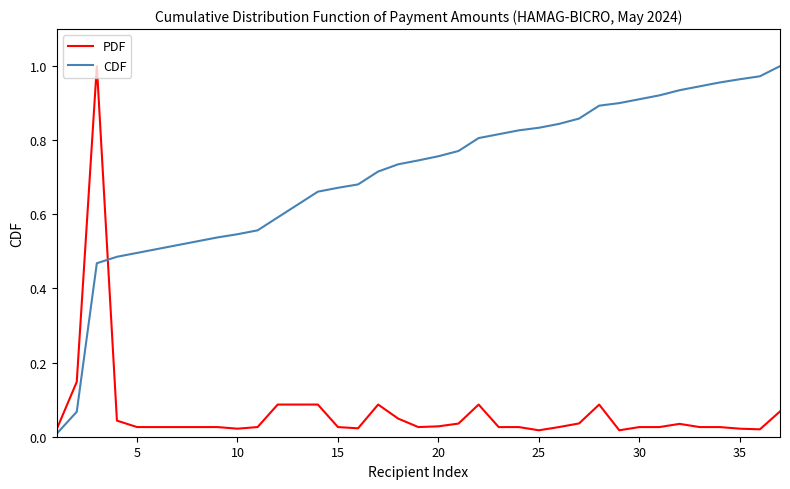

List the series in order of their overall mean, lowest first.

PDF, CDF